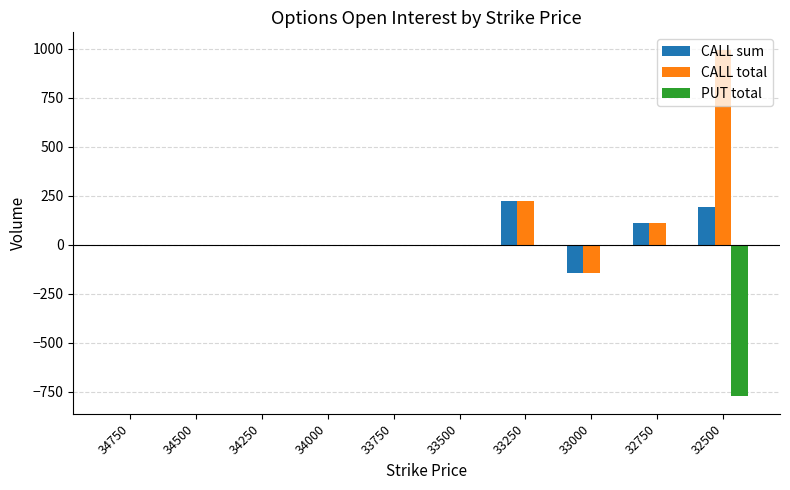

Reading left to right, list all the values displayed in this chart.

CALL sum: 34750=0	34500=0	34250=0	34000=0	33750=0	33500=0	33250=222	33000=-144	32750=113	32500=192
CALL total: 34750=0	34500=0	34250=0	34000=0	33750=0	33500=0	33250=222	33000=-144	32750=113	32500=995
PUT total: 34750=0	34500=0	34250=0	34000=0	33750=0	33500=0	33250=0	33000=0	32750=0	32500=-773